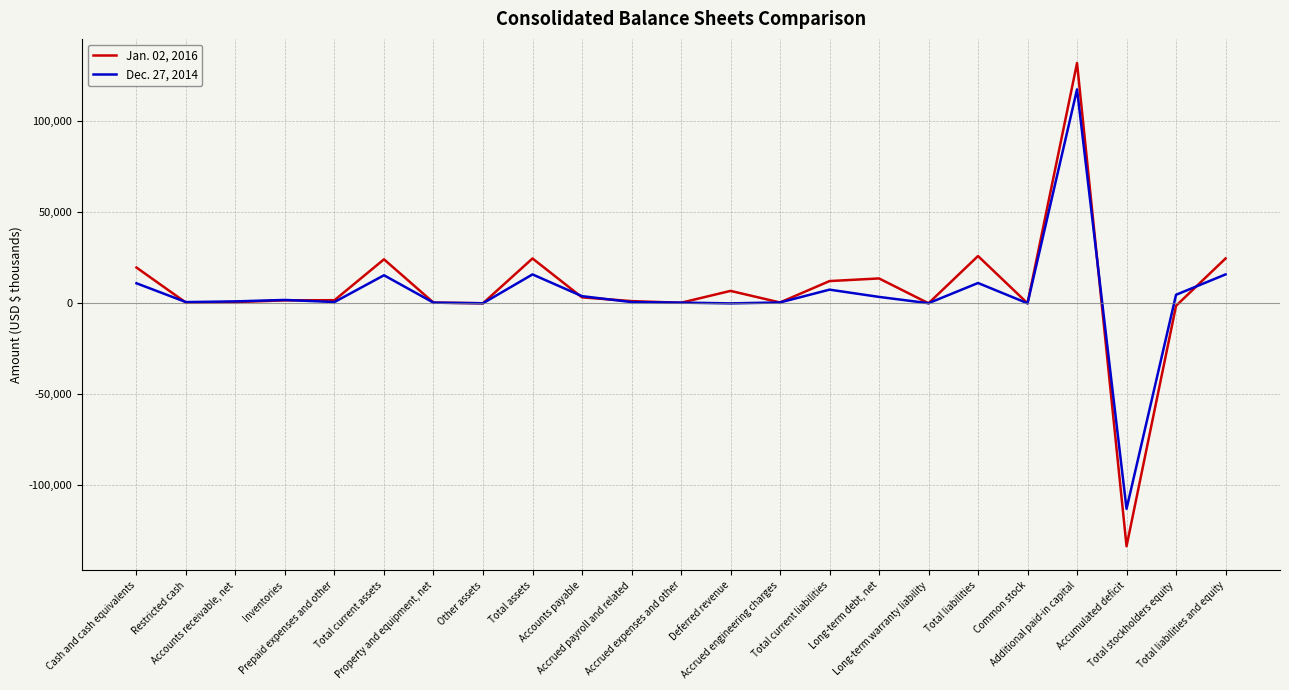

Rank the series by their maximum value, from highest to lowest.

Jan. 02, 2016, Dec. 27, 2014